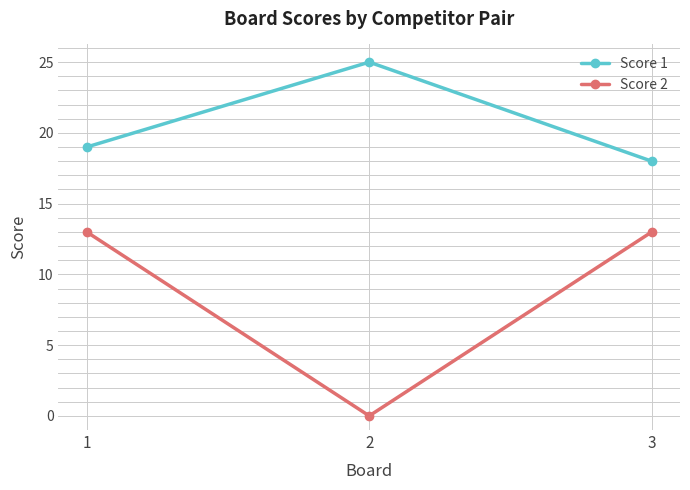

What is the average value of the Score 2 series?

9